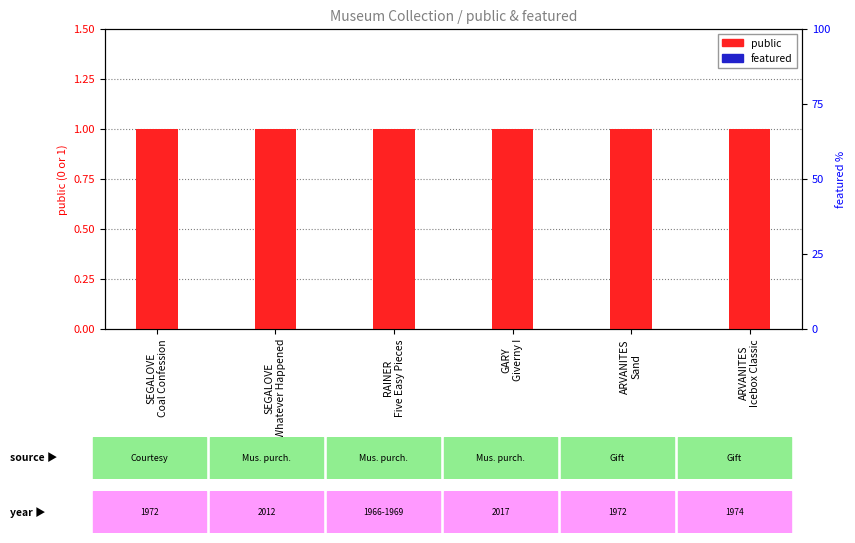

Is it true that public equals 0 at ARVANITES
Icebox Classic?

False